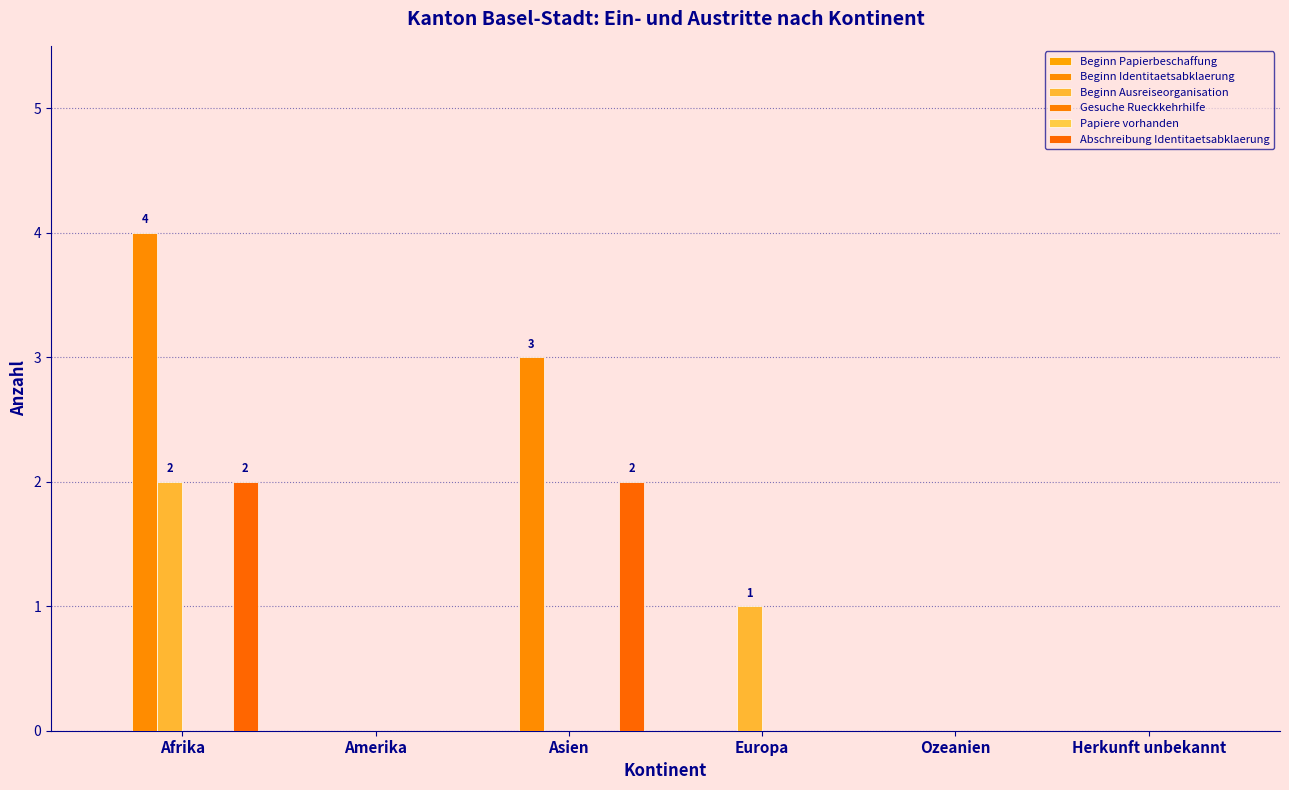

Rank the categories by Beginn Identitaetsabklaerung value from highest to lowest.

Afrika, Asien, Amerika, Europa, Ozeanien, Herkunft unbekannt